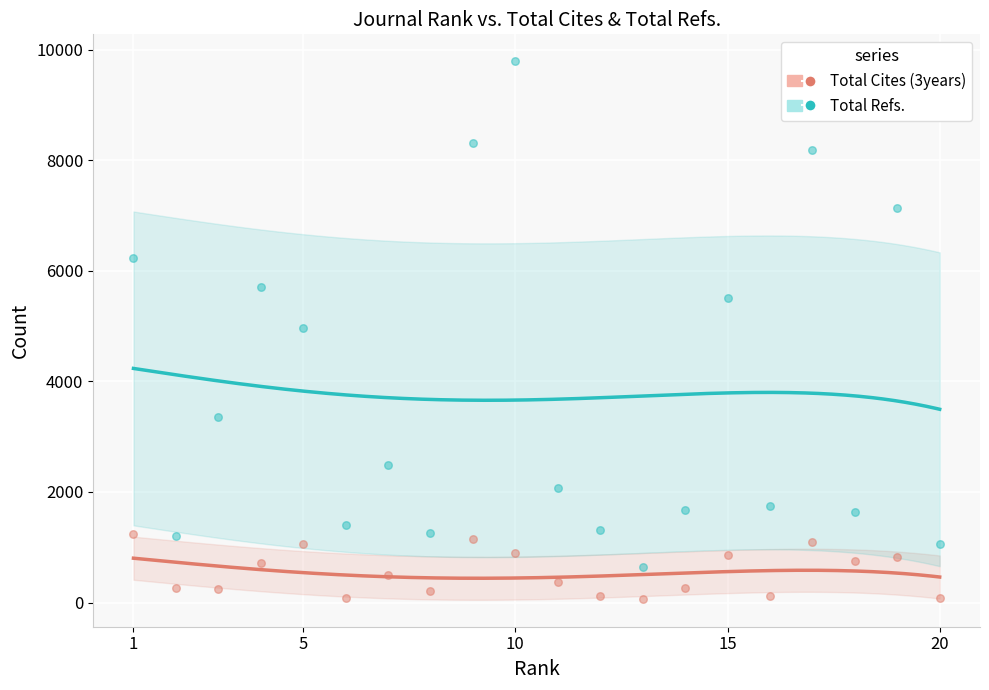

Is the value of Total Cites (3years) at 17 greater than the value of Total Refs. at 15?

No